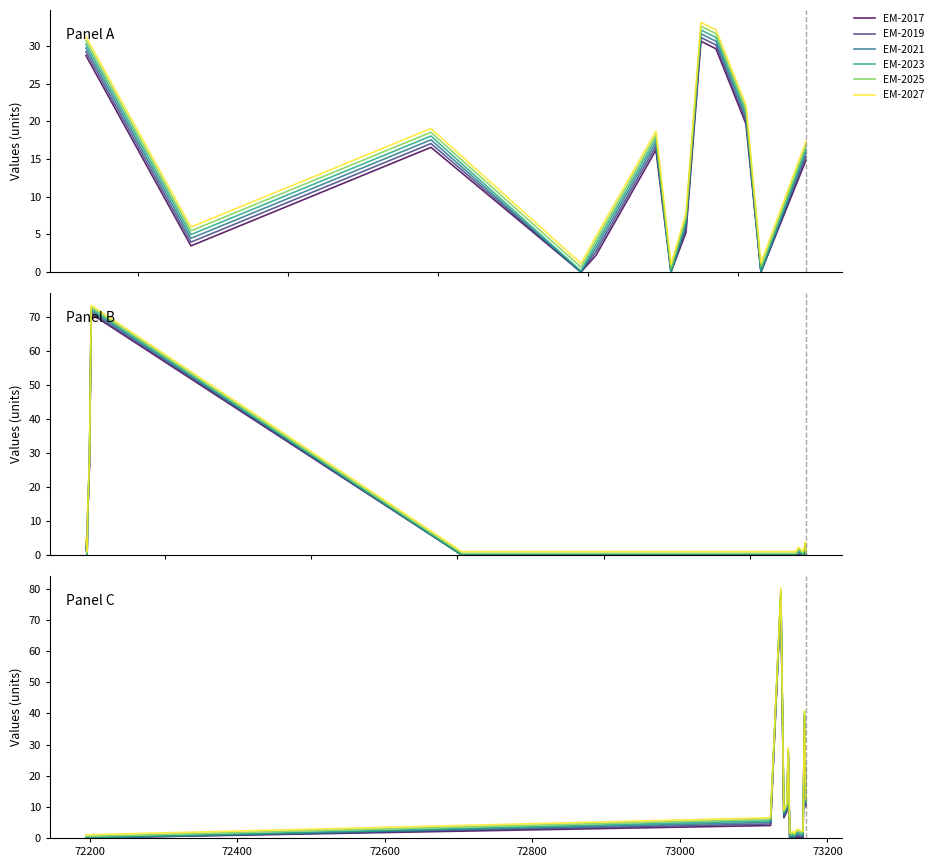

What is the maximum value shown in the chart?

80.1